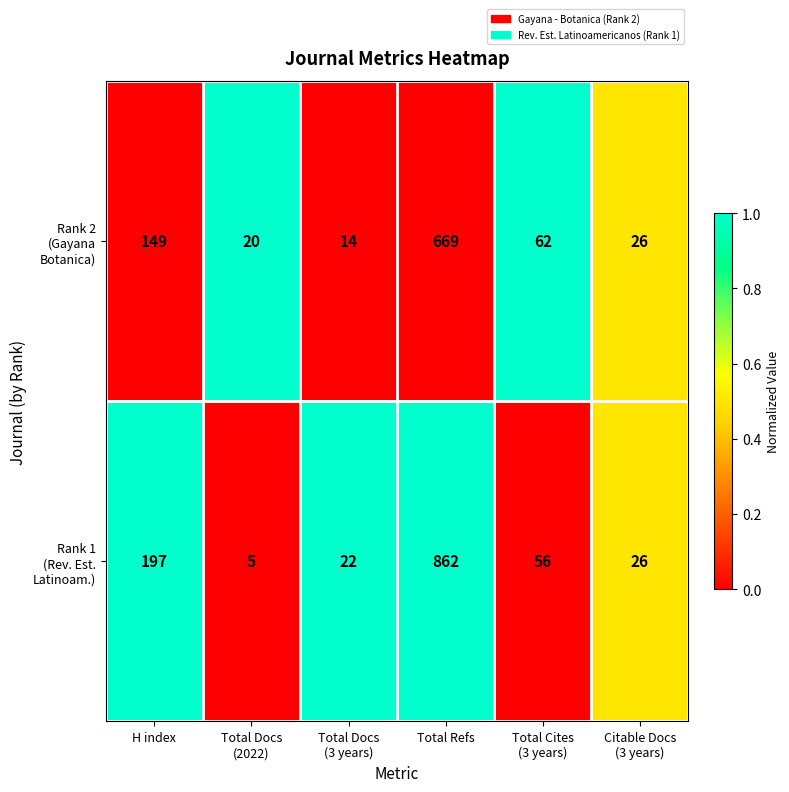

At which category is the sum across all series the highest?

Total Refs